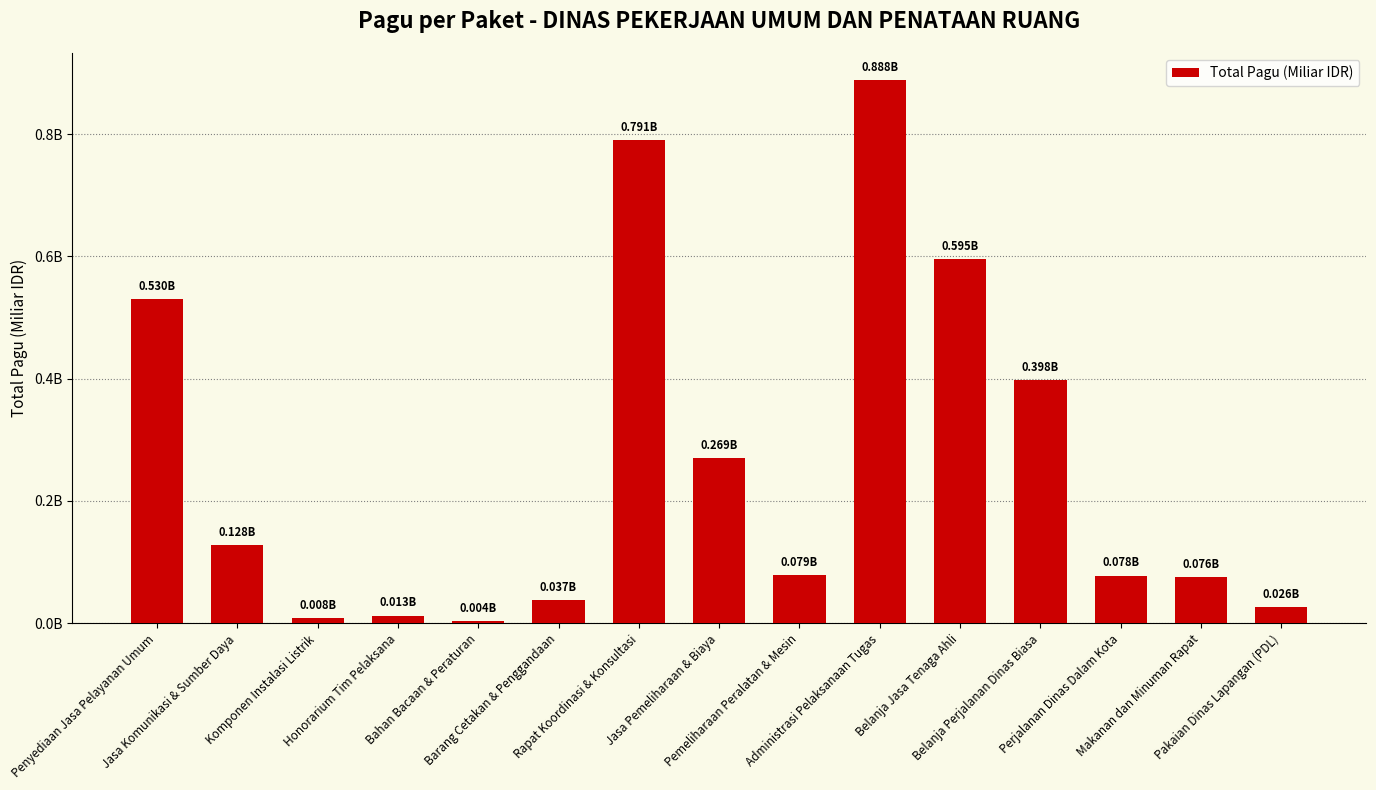

Are the bars horizontal?

No